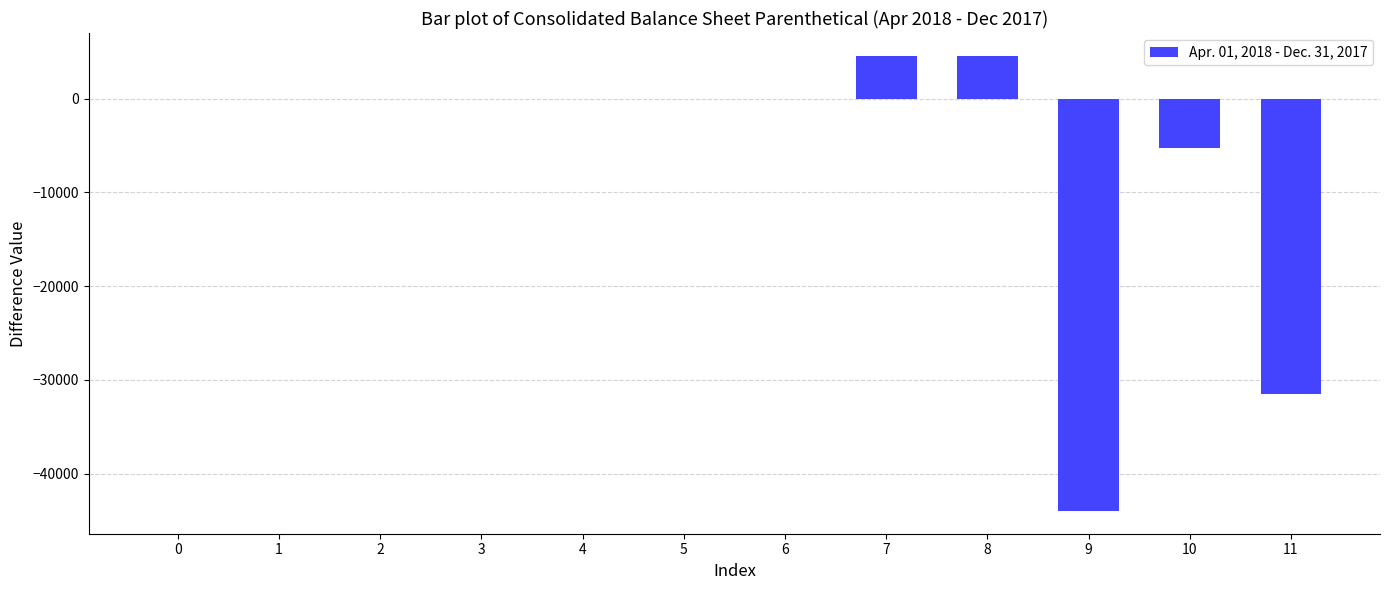

Reading left to right, list all the values displayed in this chart.

0=0	1=0	2=0	3=0	4=0	5=0	6=0	7=4589	8=4589	9=-43983	10=-5298	11=-31496